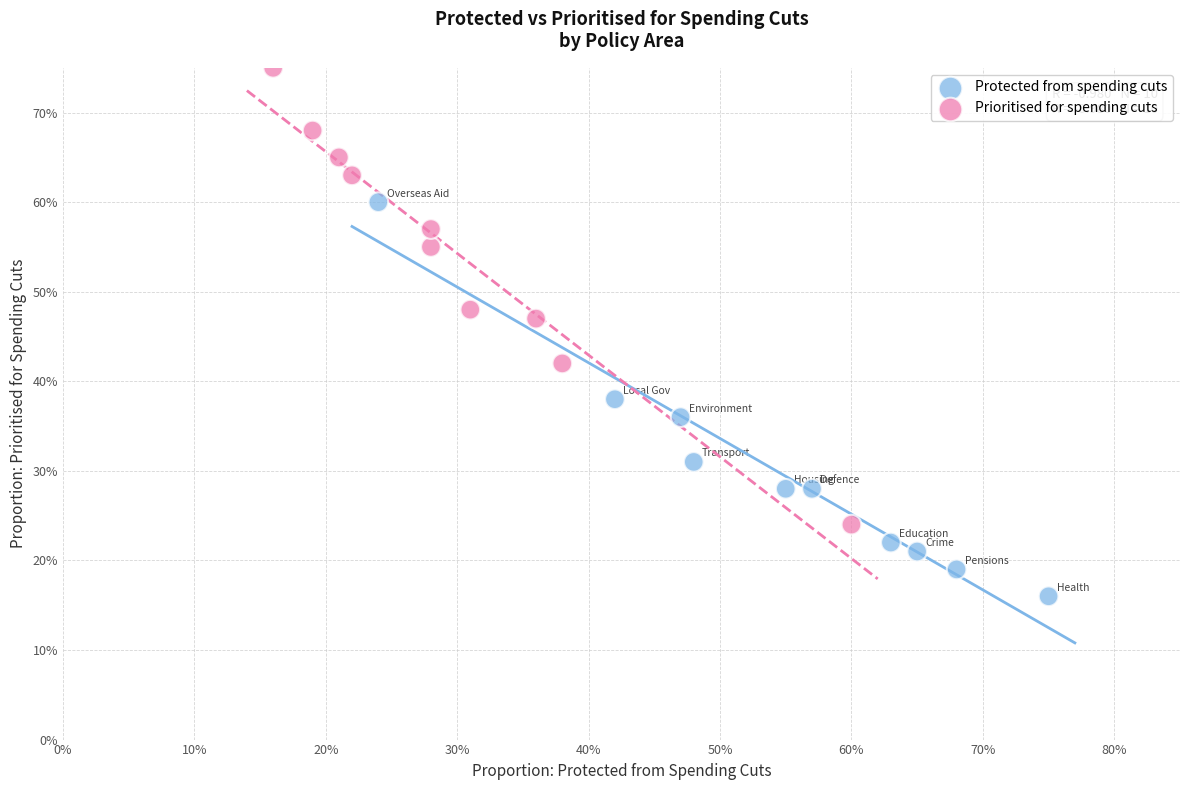

What are all the series names shown in the legend?

Protected from spending cuts, Prioritised for spending cuts